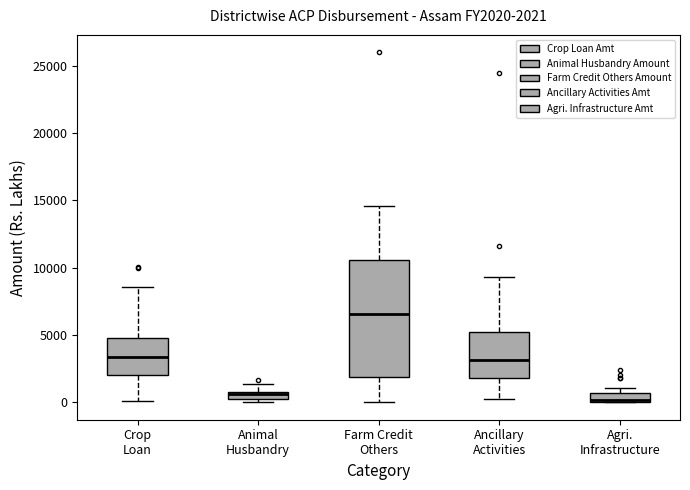

Comparing the boxes themselves (not the whiskers), which one is the tallest?

Farm Credit Others